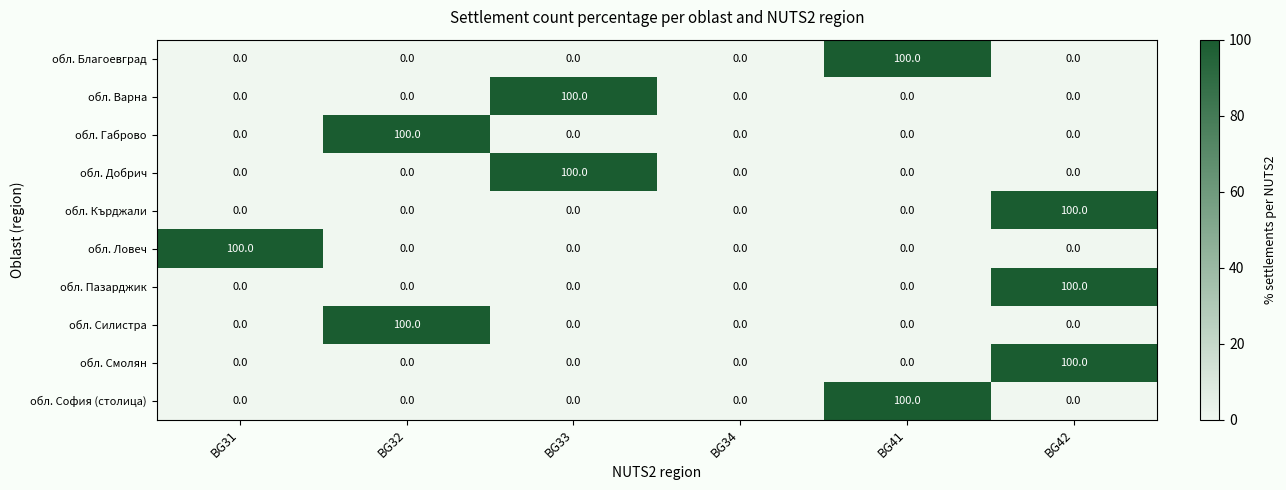

What is the total value across all series at BG42?

300